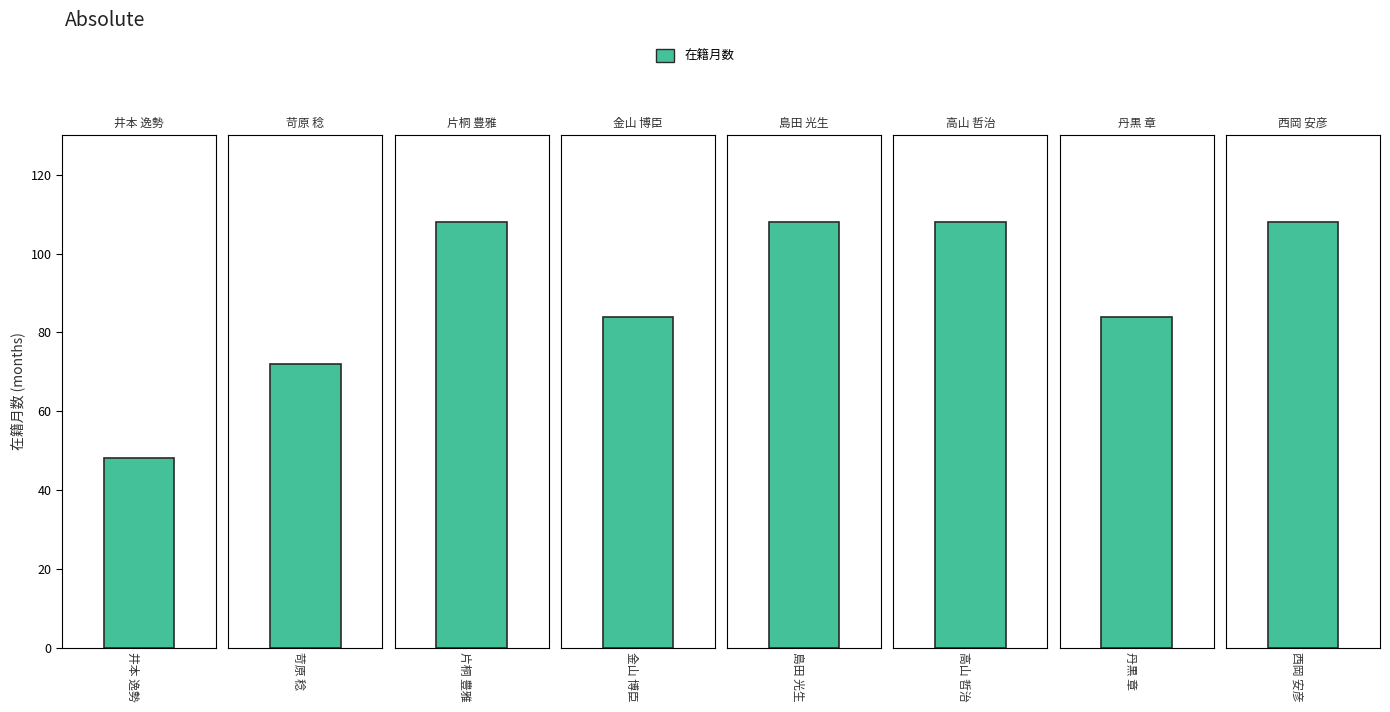

What position from the right is 西岡 安彦?

1